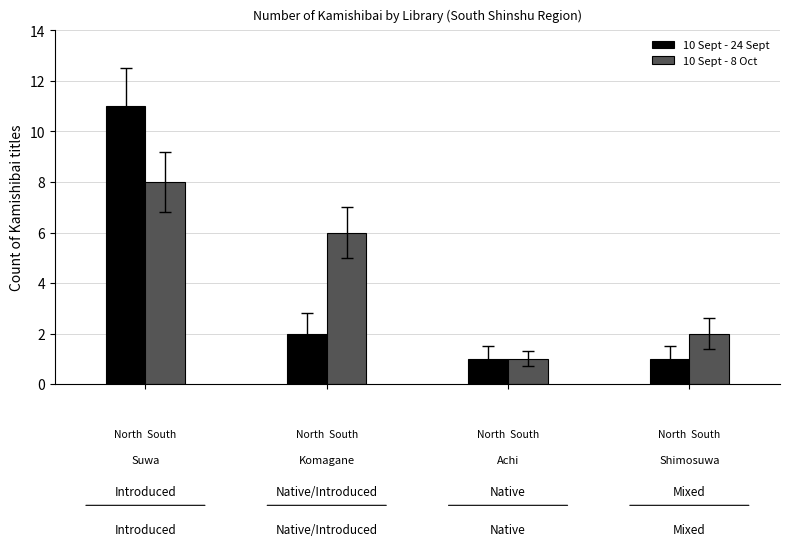

List the series in order of their peak value, lowest first.

10 Sept - 8 Oct, 10 Sept - 24 Sept